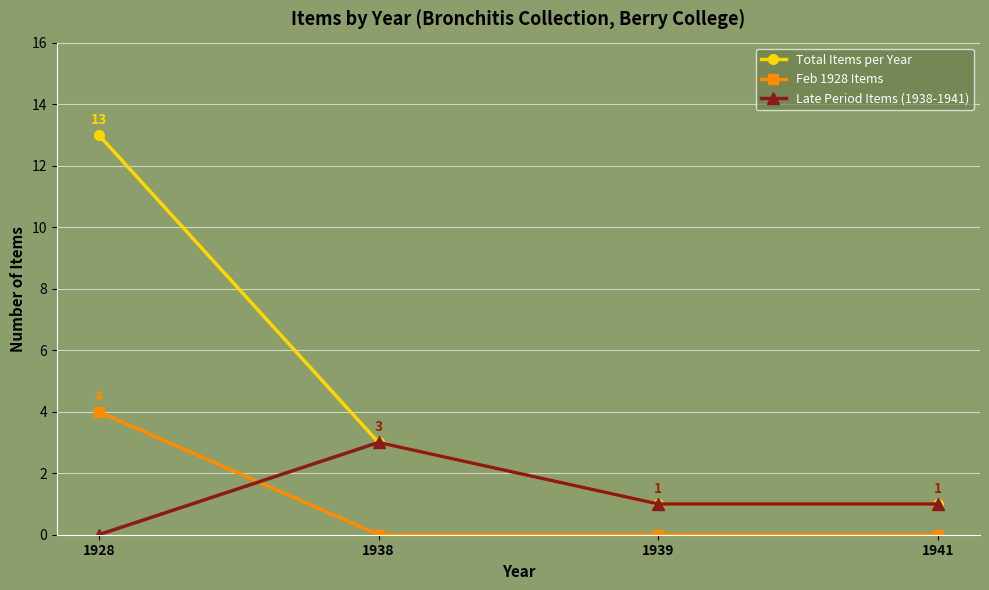

How many data points in Feb 1928 Items are above 0?

1